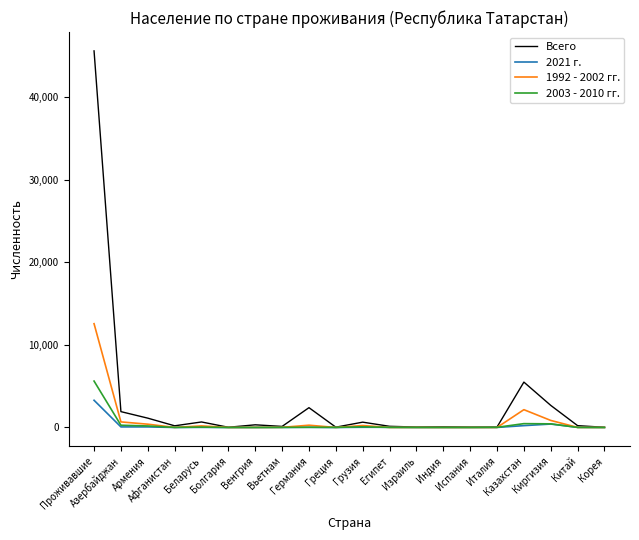

Rank the series by their maximum value, from highest to lowest.

Всего, 1992 - 2002 гг., 2003 - 2010 гг., 2021 г.